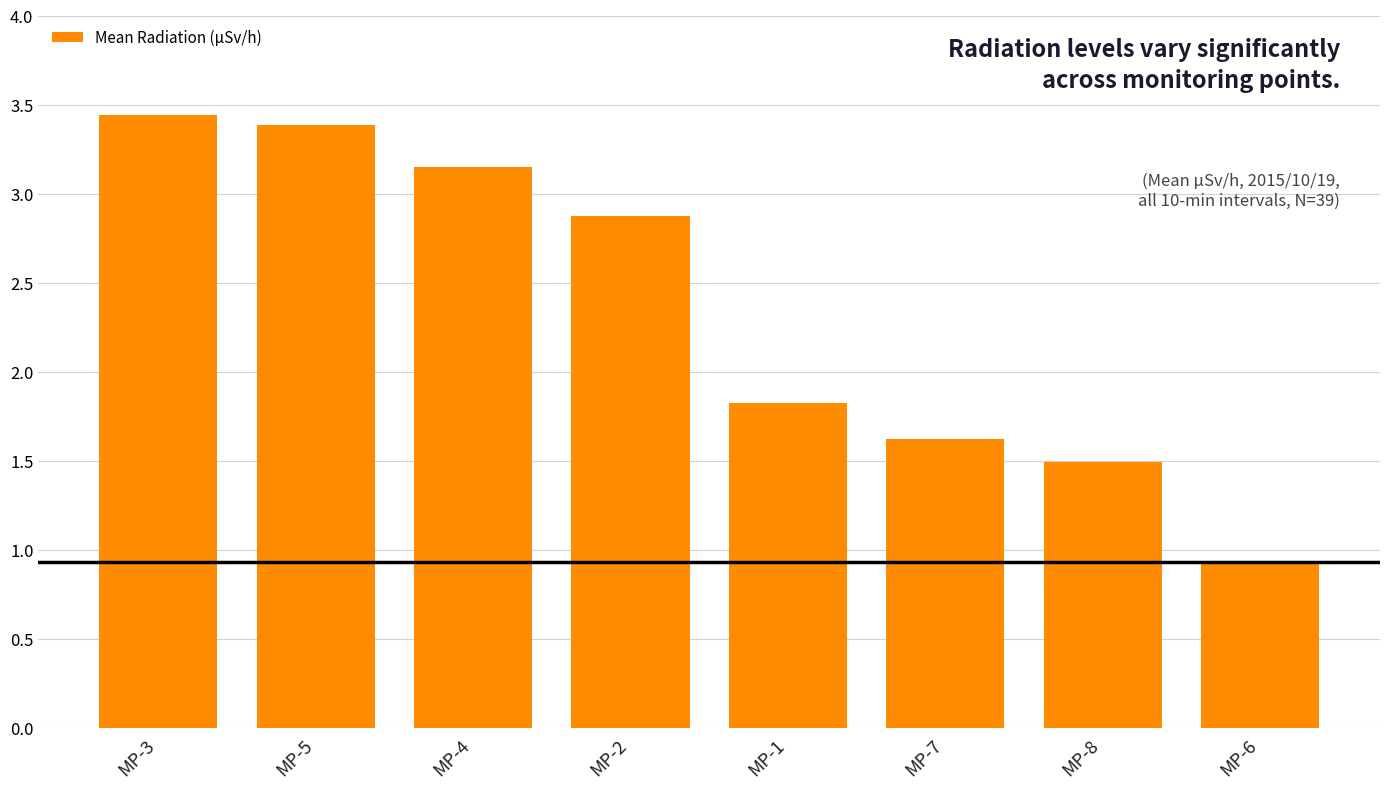

What is the difference between the values at MP-7 and MP-1?

0.2